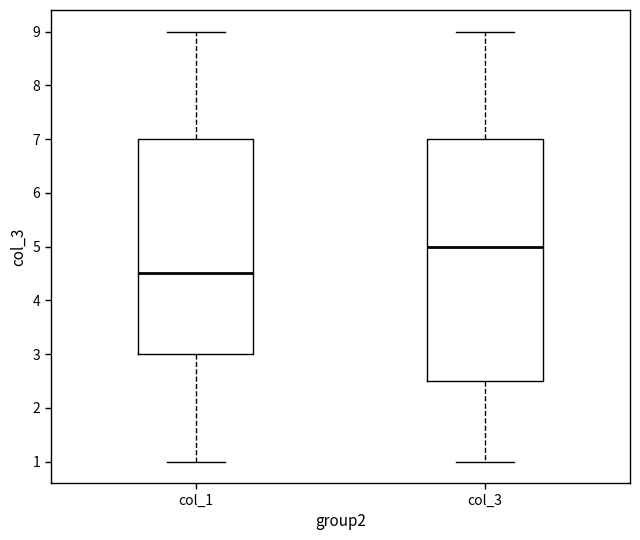

Which box's median line is the highest?

col_3